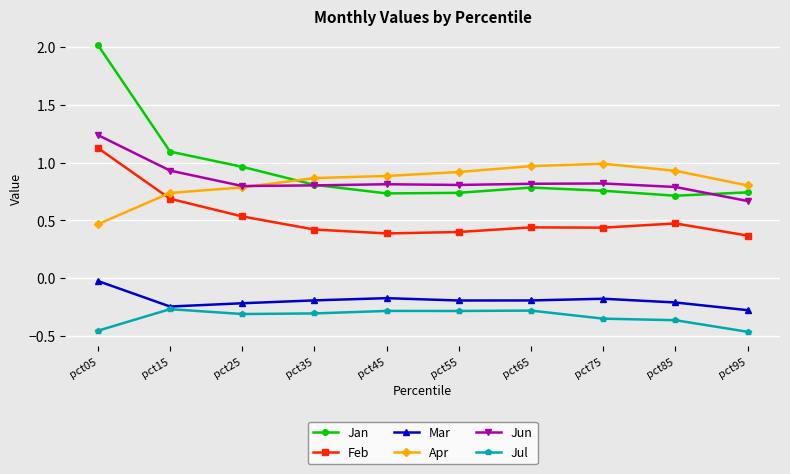

Which series has the largest range (max minus min)?

Jan